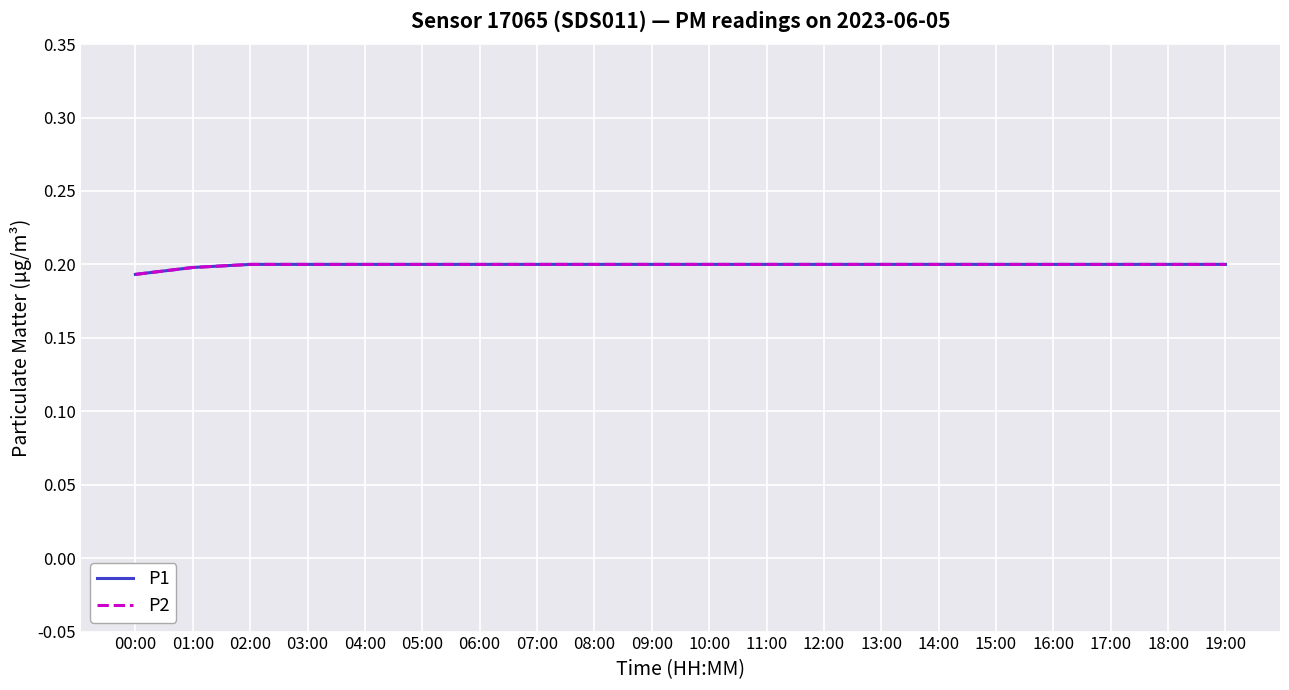

What is the average value of the P2 series?

0.2